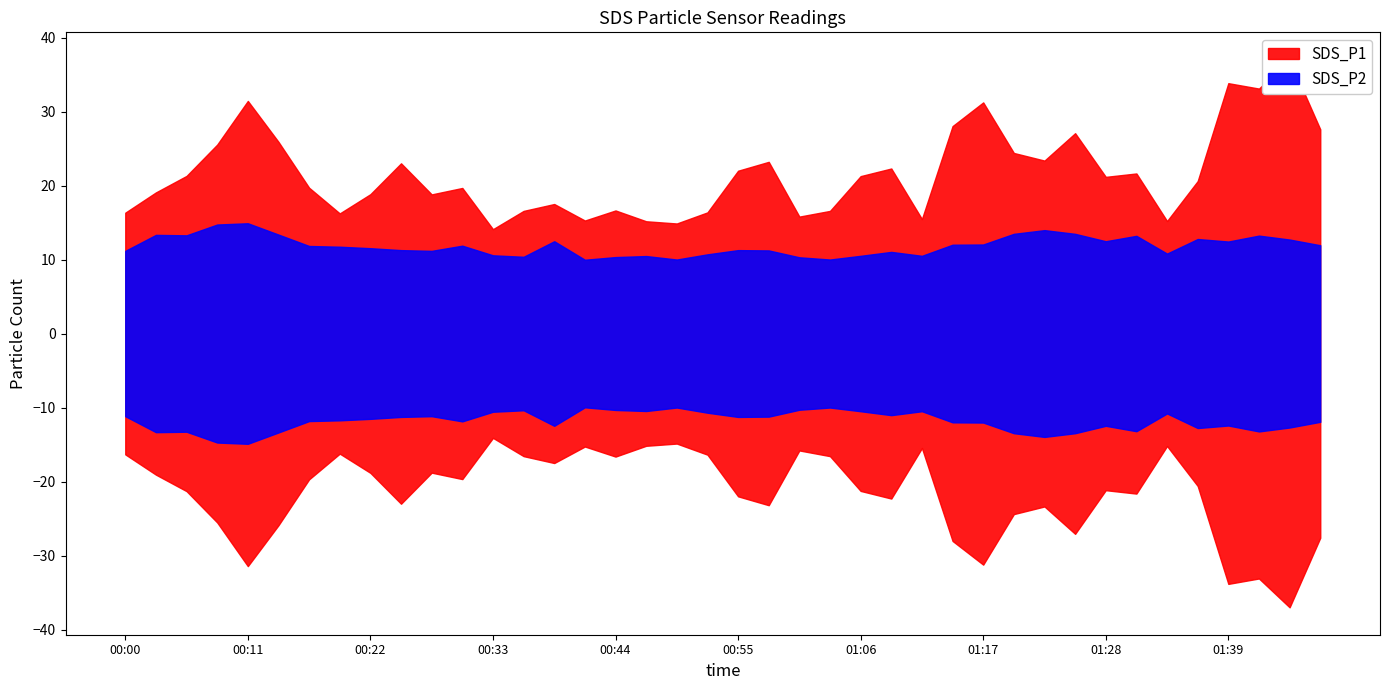

Where does the SDS_P1 series first go above 21?

00:06